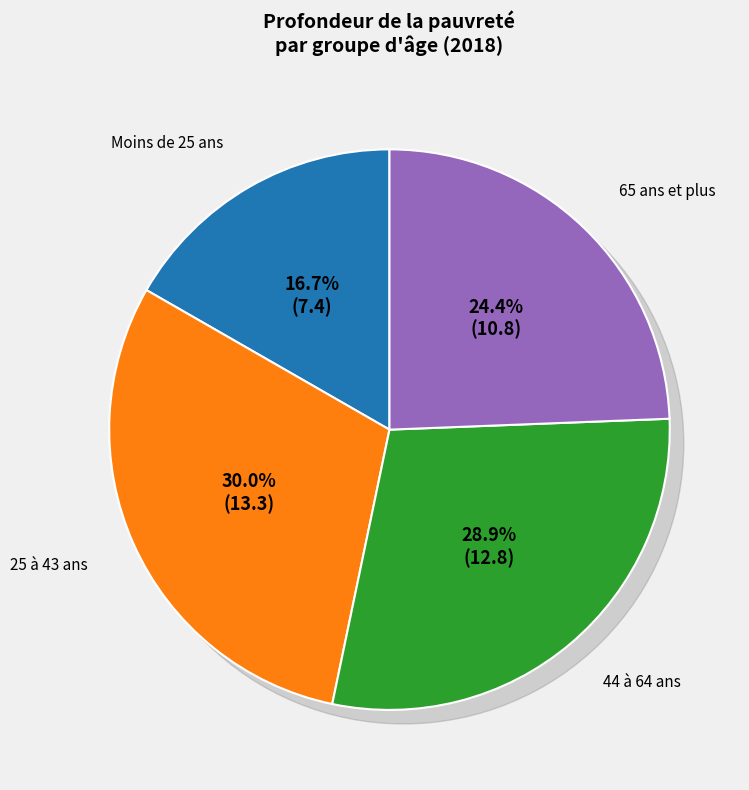

True or false: Moins de 25 ans accounts for 25% of the total.

False